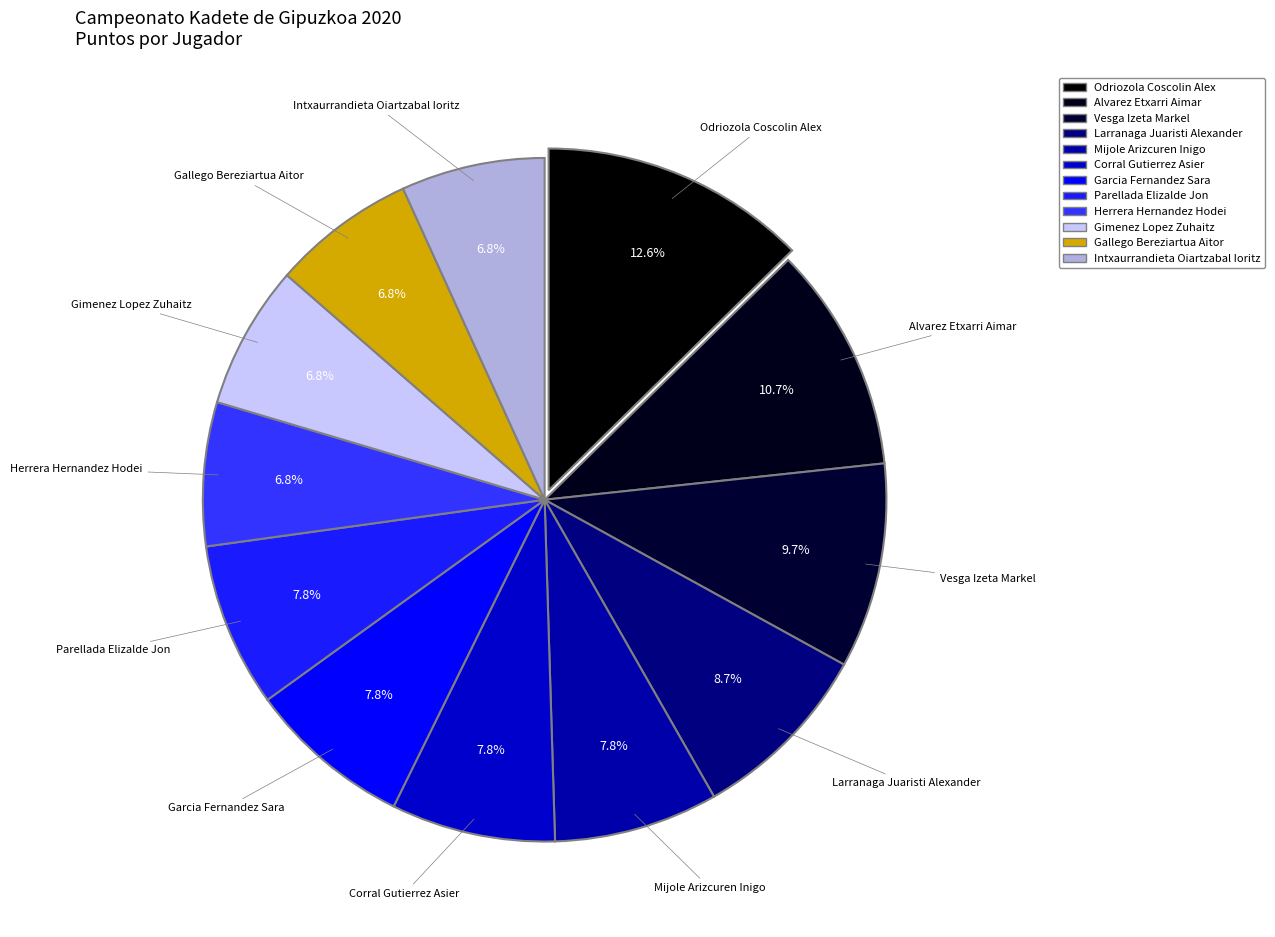

Which category has the smallest portion of the pie?

Herrera Hernandez Hodei